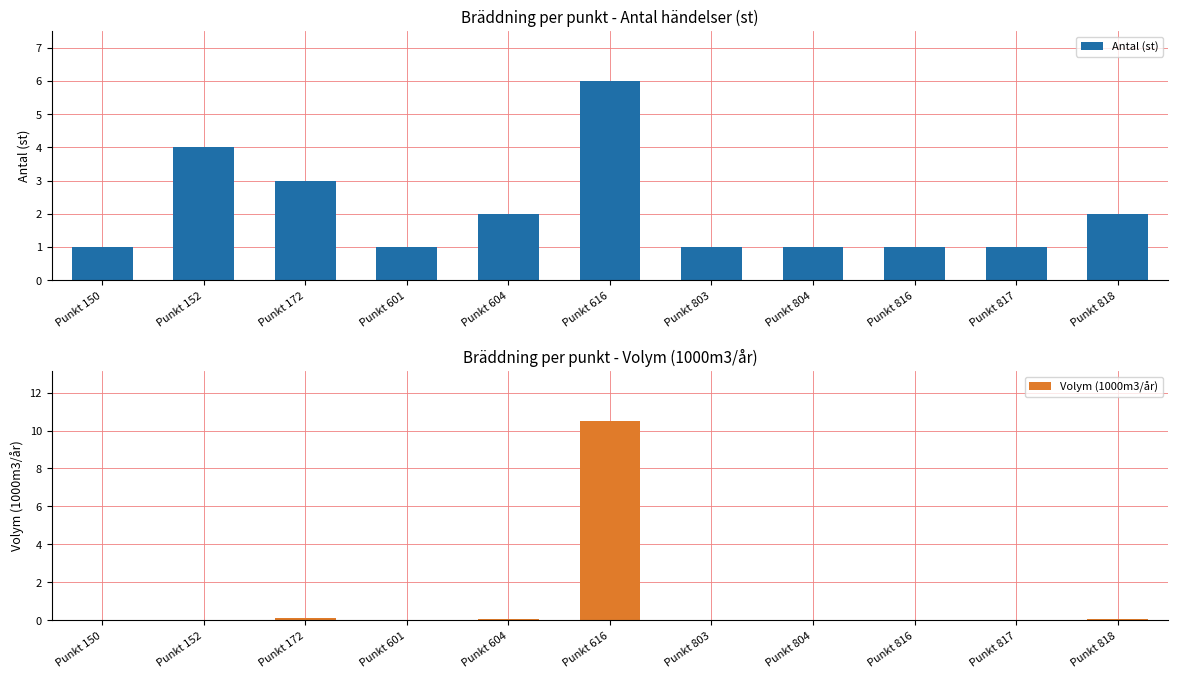

Does the chart contain any negative values?

No